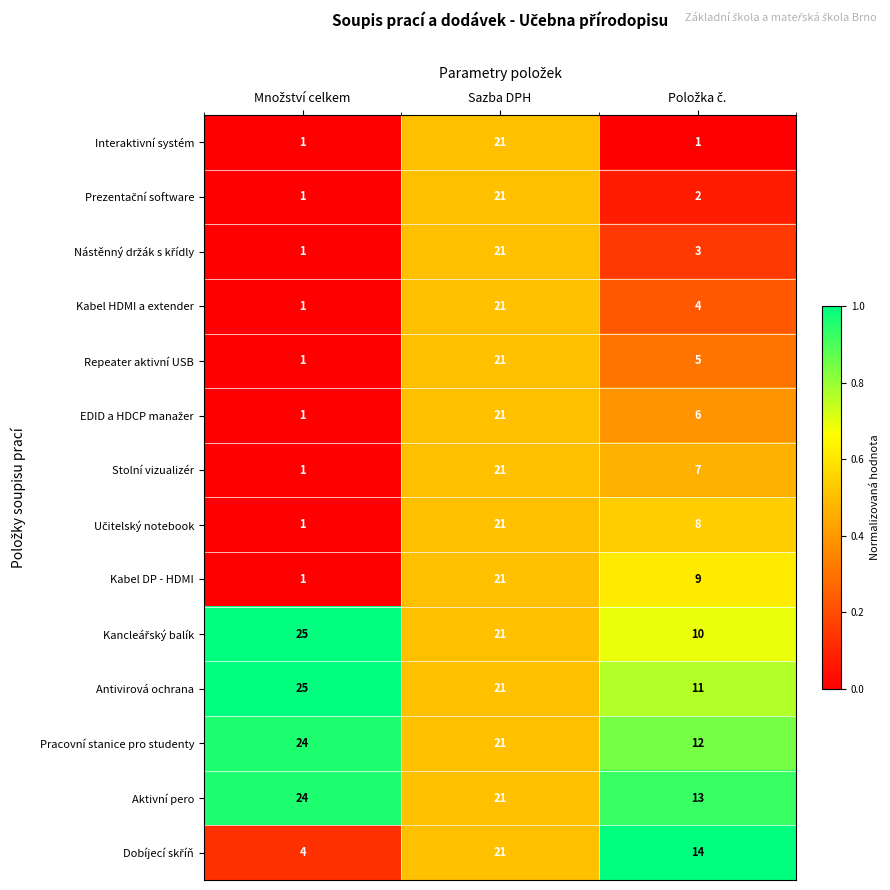

At which label is Aktivní pero closest to 18?

Sazba DPH